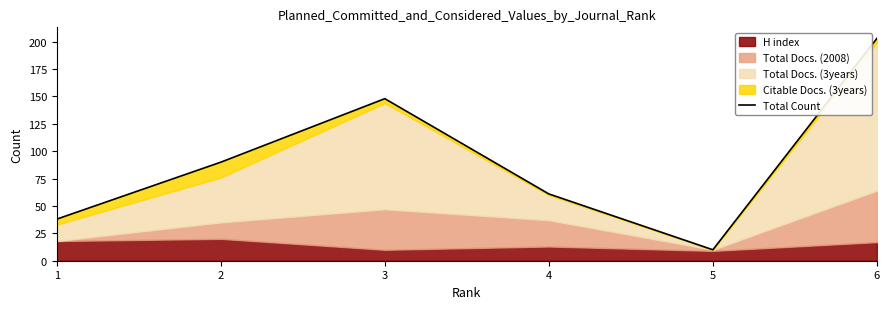

What is the change in value from 4 to 6?

+142